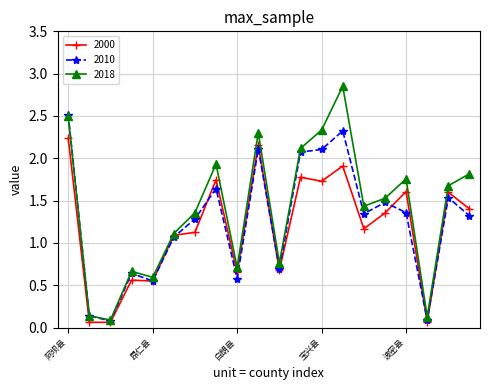

At how many categories does at least one series exceed 2?

5